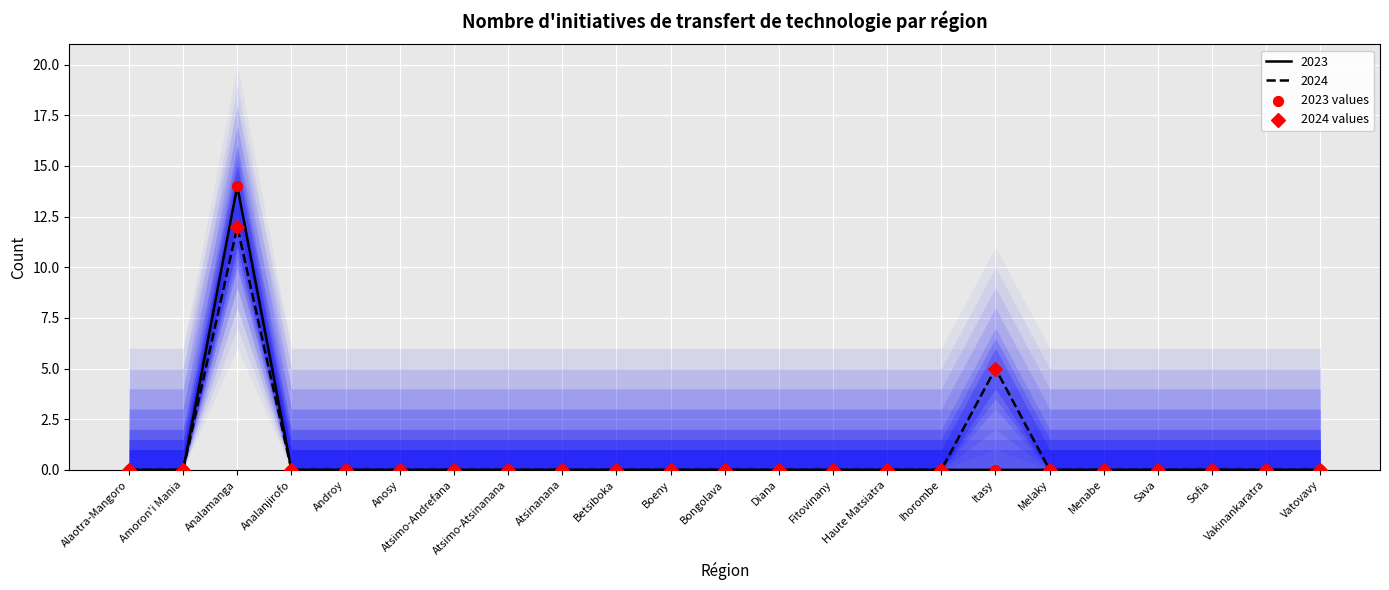

Which series contains the lowest Y value?

2023 values